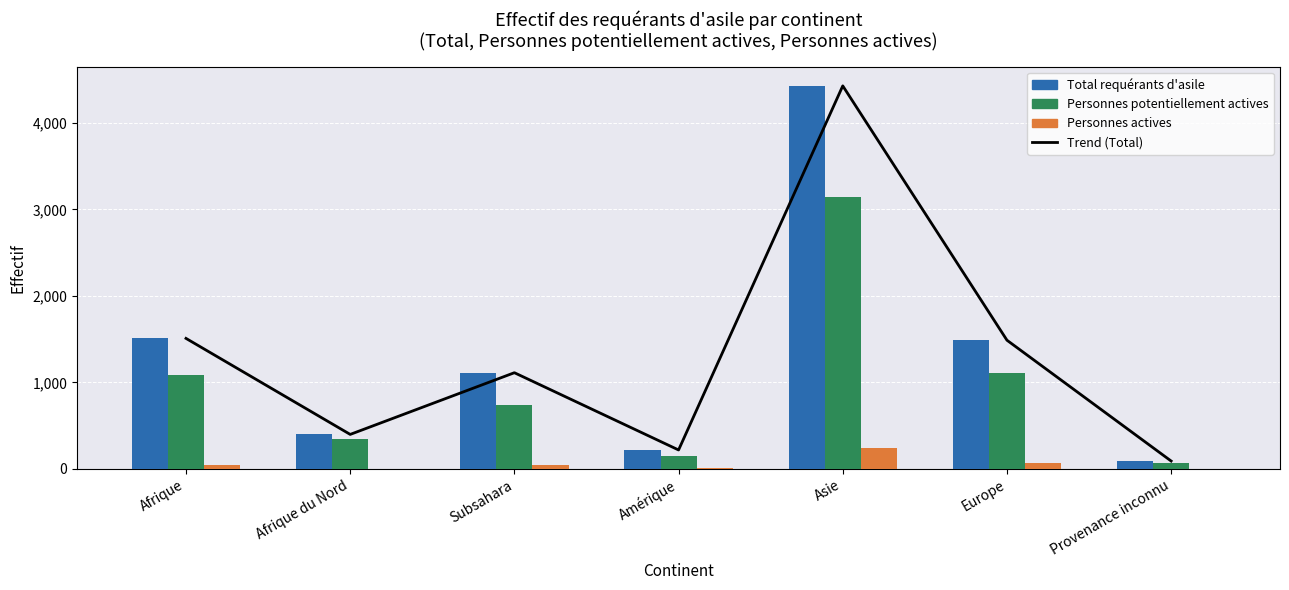

Which category has the highest value in the Personnes actives series?

Asie